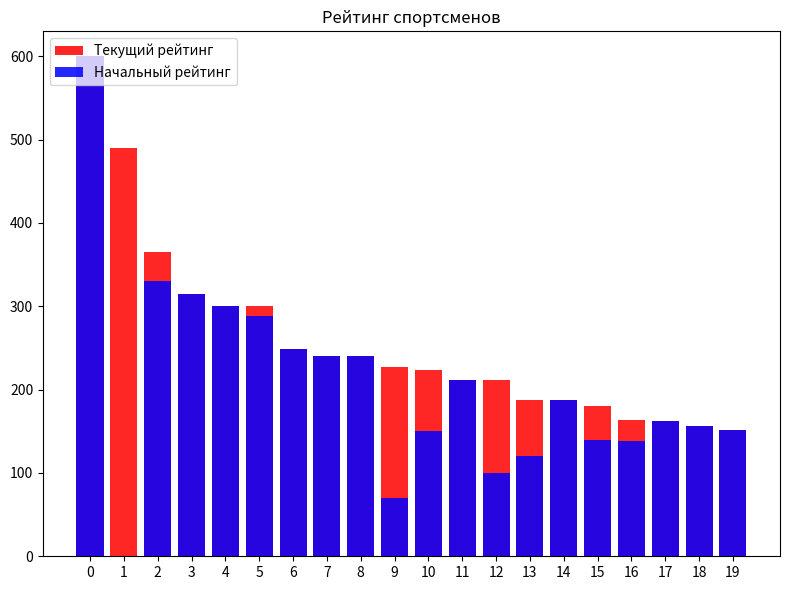

List the series in order of their peak value, lowest first.

Текущий рейтинг, Начальный рейтинг